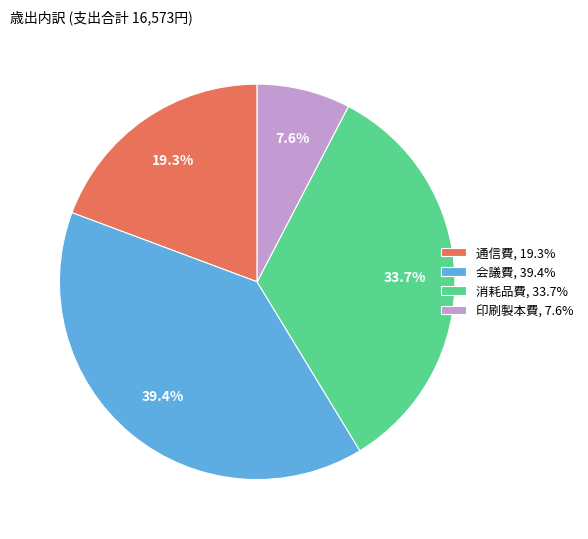

The 会議費 slice represents 45% of the pie. True or false?

False